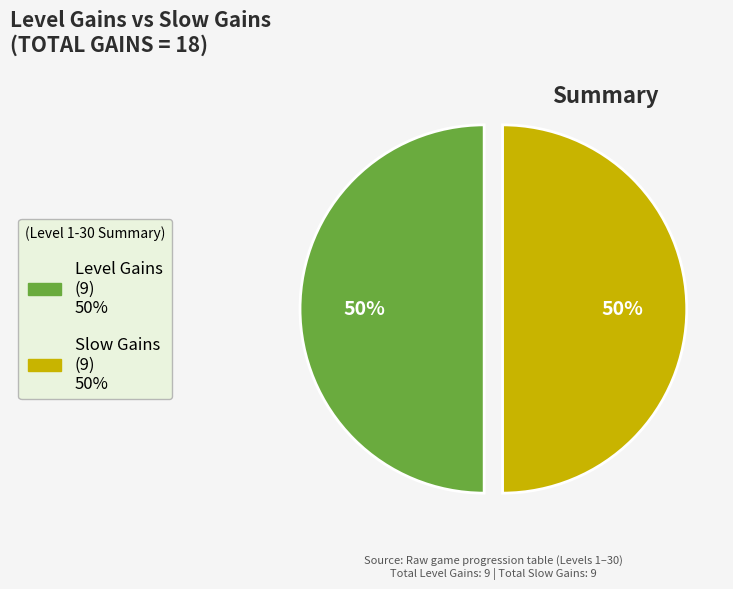

How many segments does this pie chart have?

2